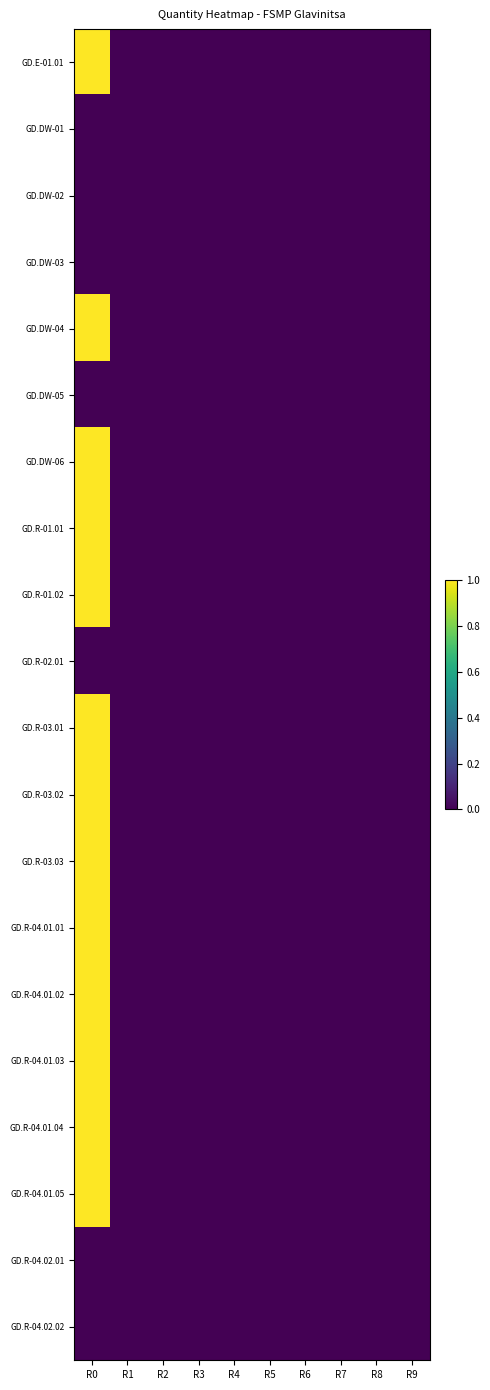

Which series has the largest range (max minus min)?

GD.E-01.01